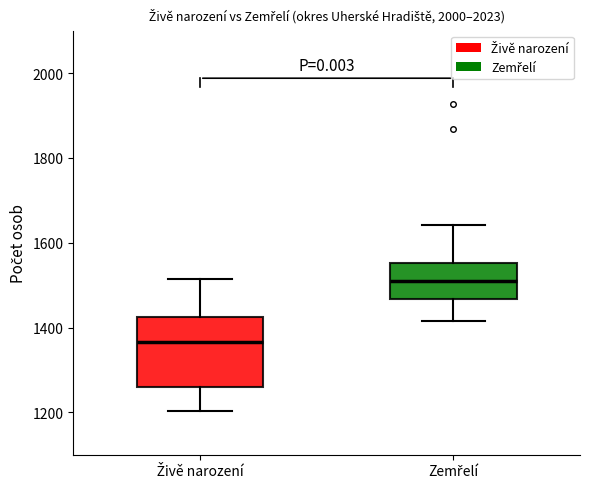

Reading left to right, read every box against the y-axis: the position of its median line, the range the box covers, and the ends of its whiskers. The values are not printed on the chart, so give them approximately, as read against the axis.

Živě narození: median 1360, box 1260 to 1420, whiskers 1200 to 1520
Zemřelí: median 1500, box 1460 to 1560, whiskers 1420 to 1640